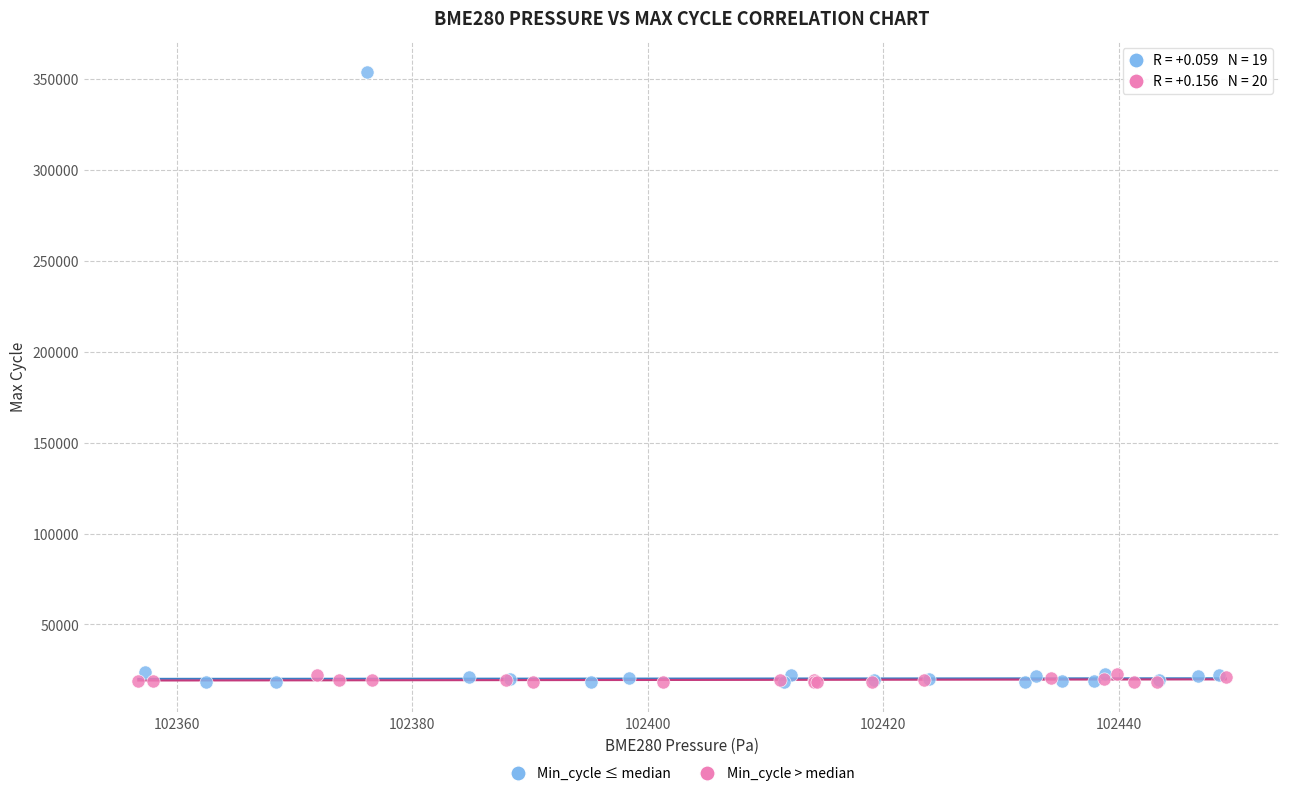

What are all the series names shown in the legend?

Min_cycle ≤ median, Min_cycle > median